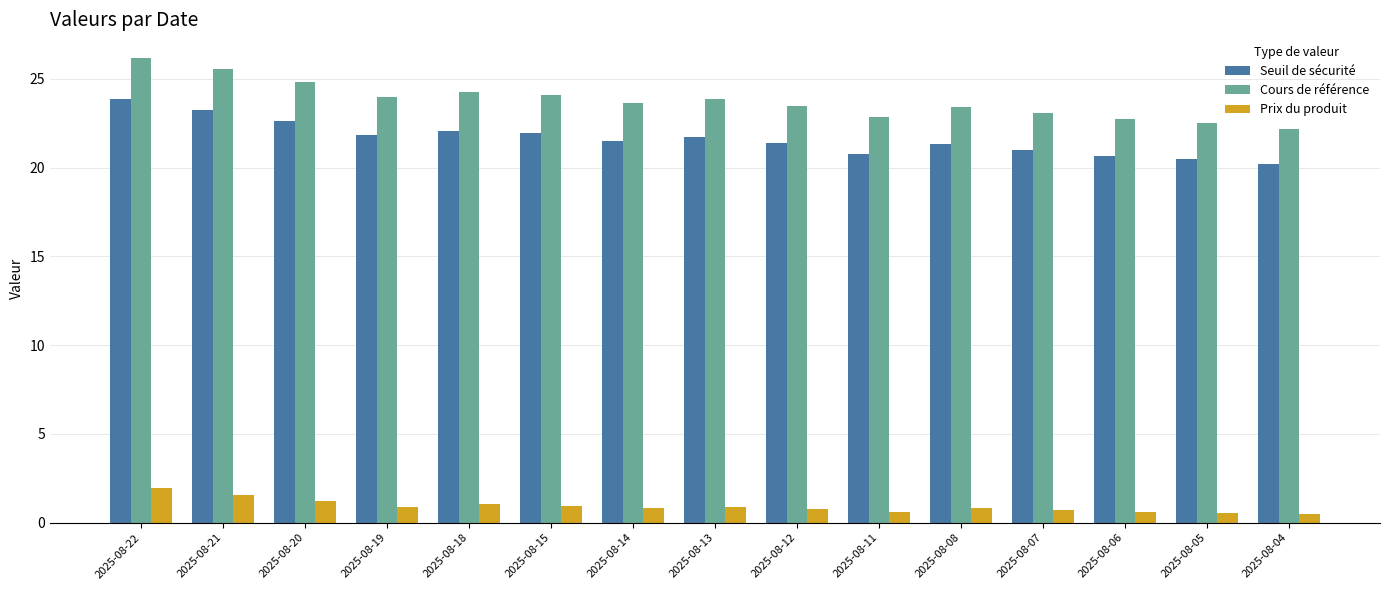

What are all the series names shown in the legend?

Seuil de sécurité, Cours de référence, Prix du produit